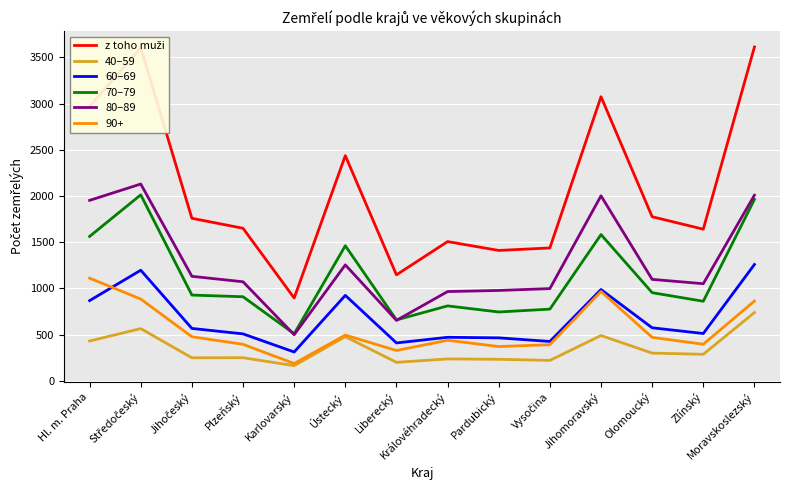

Between Hl. m. Praha and Ústecký, which series saw the biggest shift?

80–89